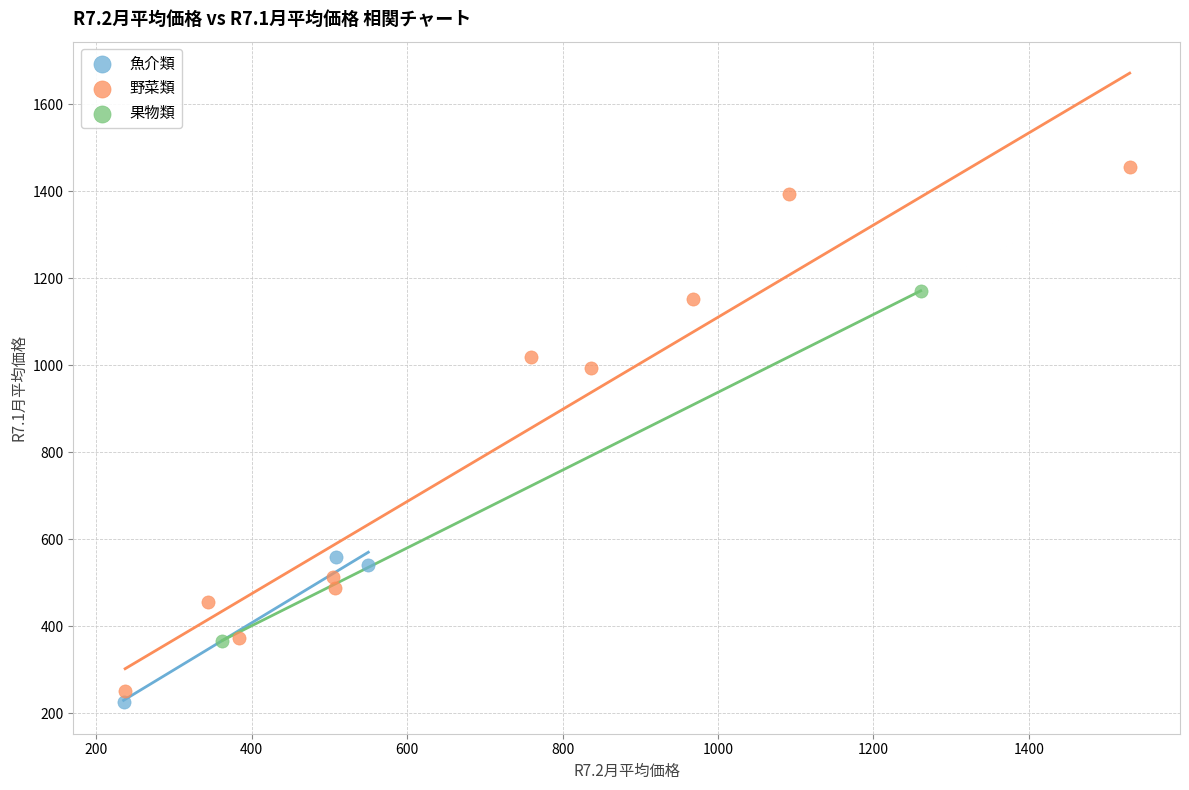

What are all the series names shown in the legend?

魚介類, 野菜類, 果物類